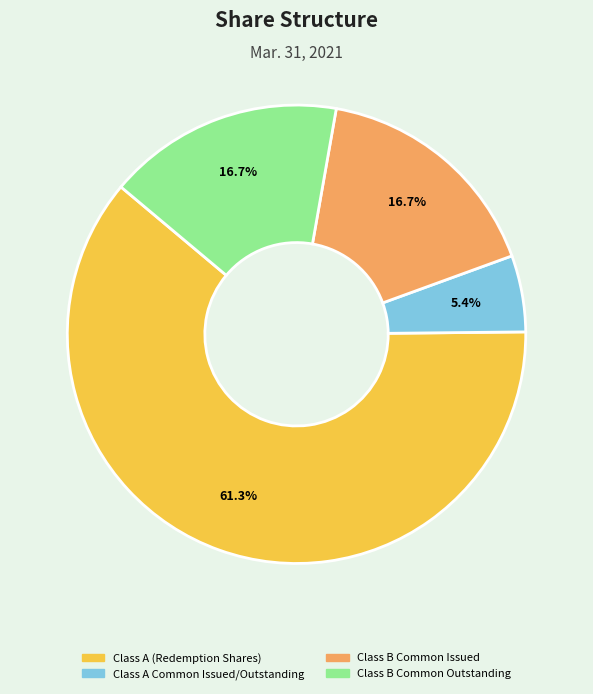

Which slice represents more than half of the pie?

Class A (Redemption Shares)